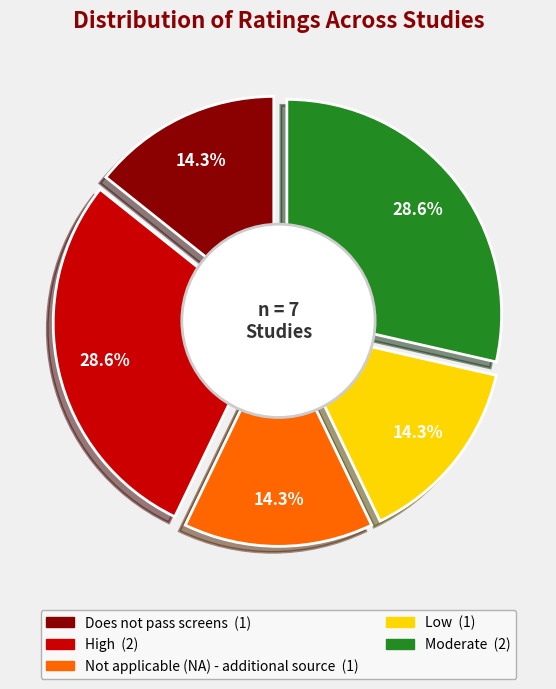

Which slice is the smallest?

Does not pass screens